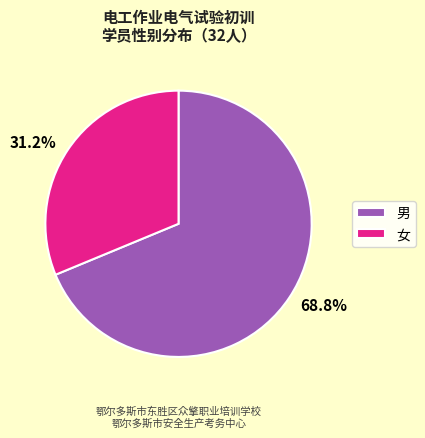

To the nearest percent, what portion does 男 represent?

69%